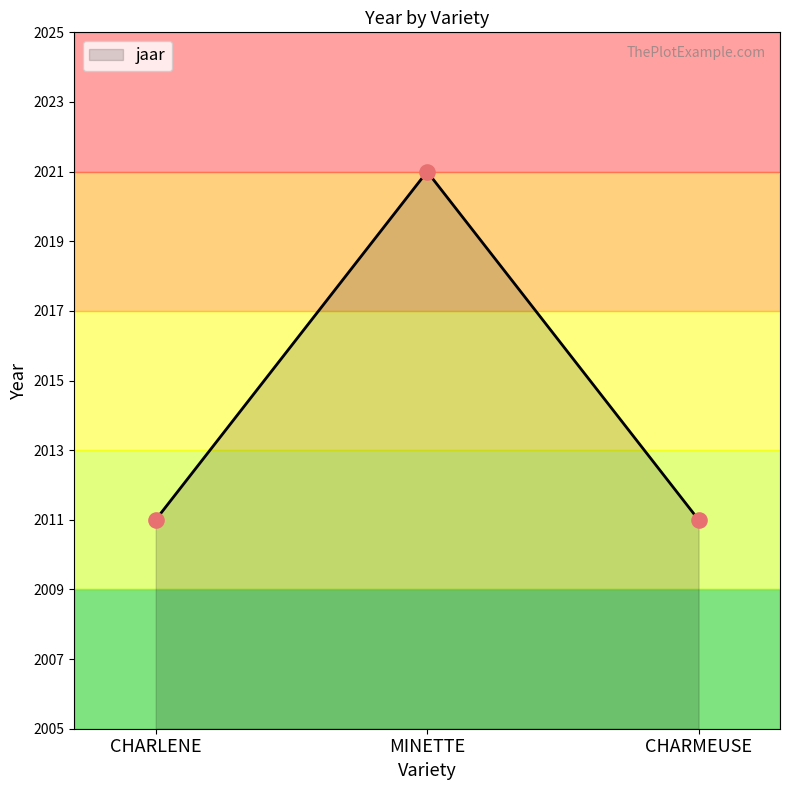

What is the ratio of the value at CHARMEUSE to the value at MINETTE?

1.0